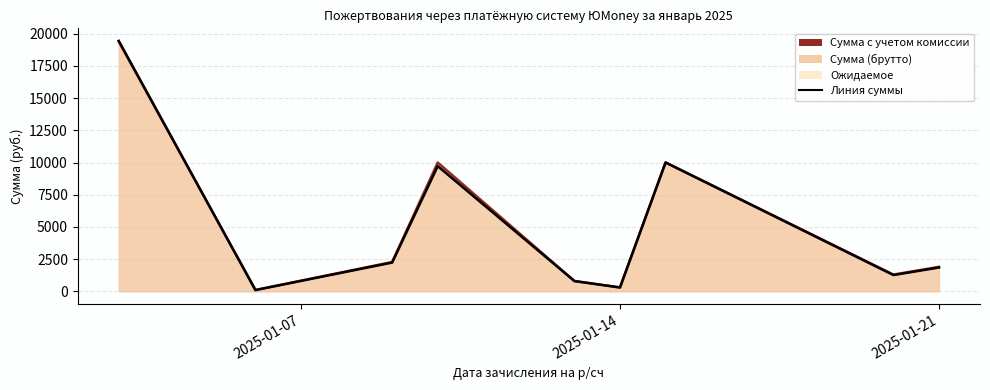

What is the difference between the maximum and minimum values in the Сумма с учетом комиссии, руб. series?

19348.0